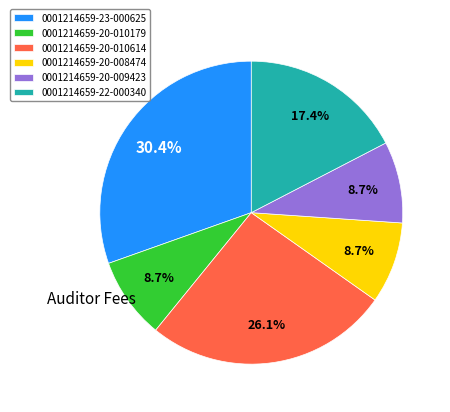

Does 0001214659-23-000625 represent more than half of the total?

No